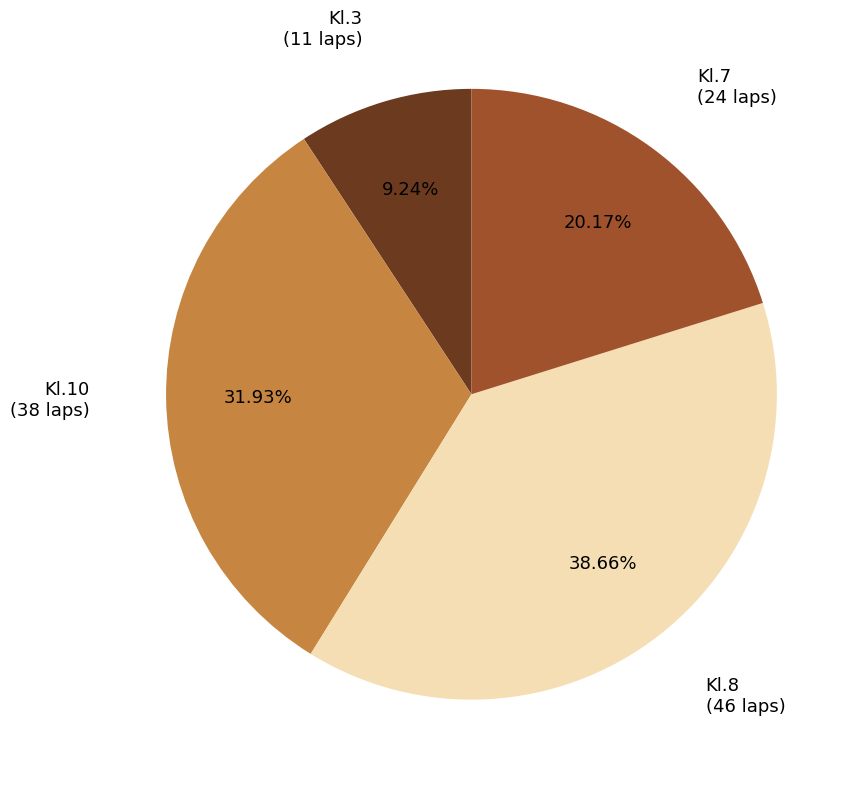

Does any single category account for the majority?

No